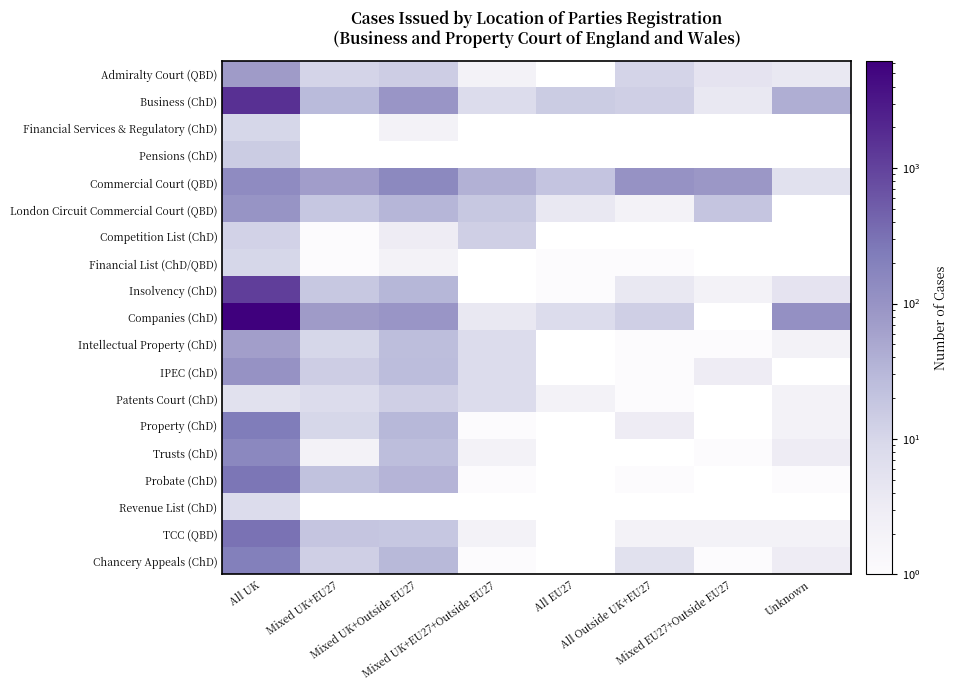

Which category has the highest value across all series?

All UK